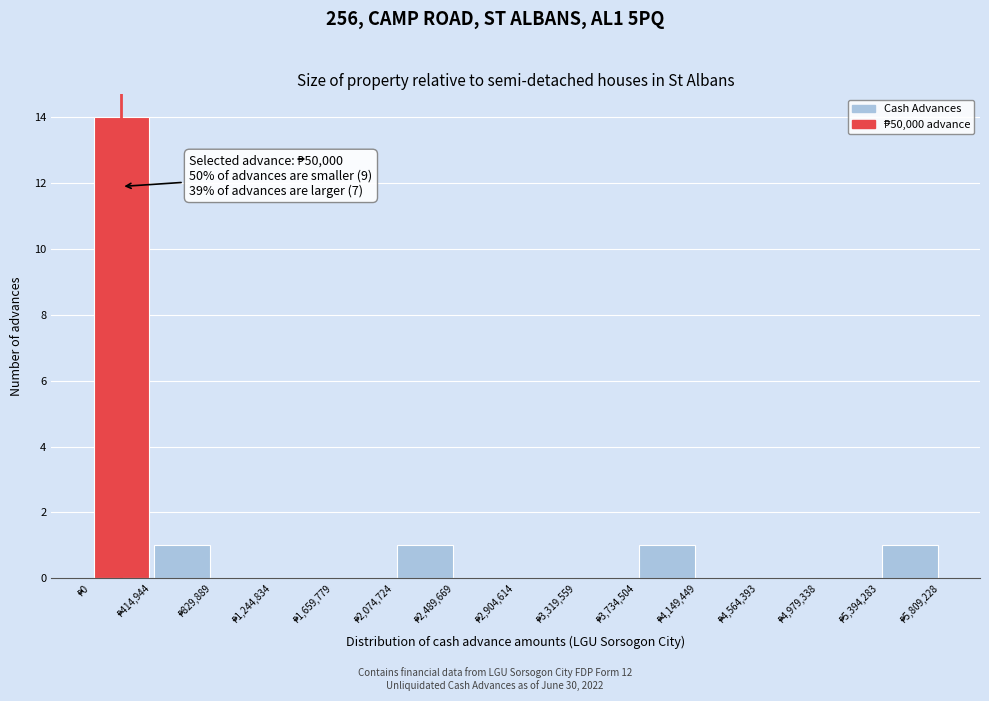

Which range on the x-axis has the tallest bar?

0 to 400000